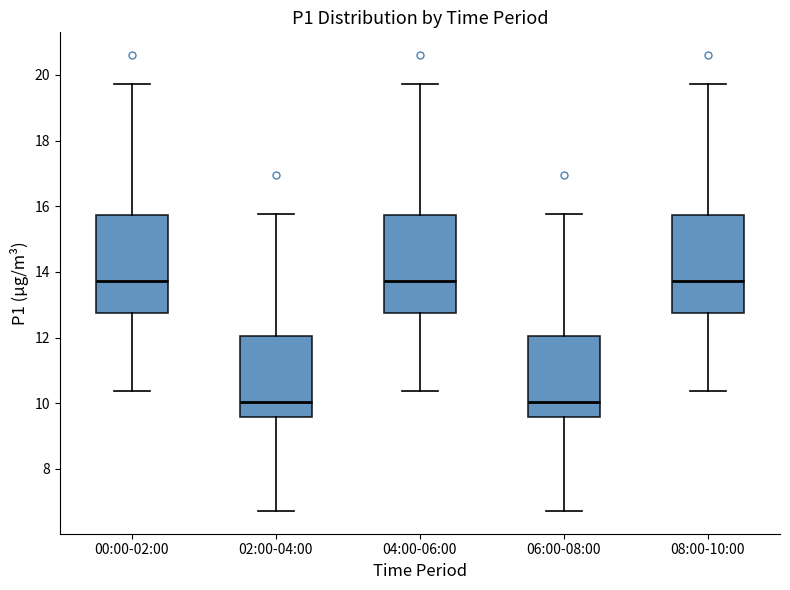

Where does the lower whisker of the box for 04:00-06:00 end on the y-axis? The values are not printed on the chart, so give them approximately, as read against the axis.

10.4